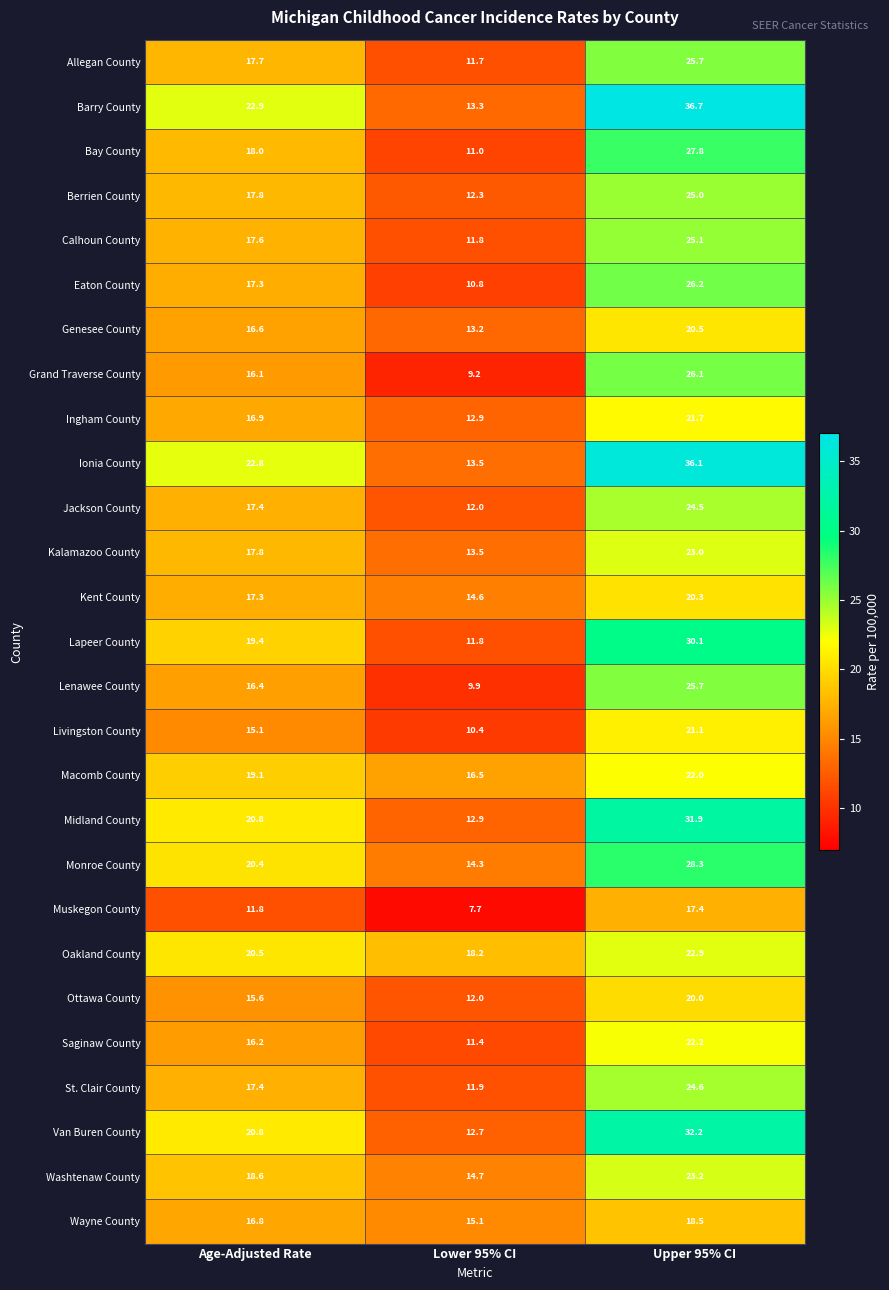

What is the sum of the Macomb County values at Age-Adjusted Rate and Upper 95% CI?

41.1